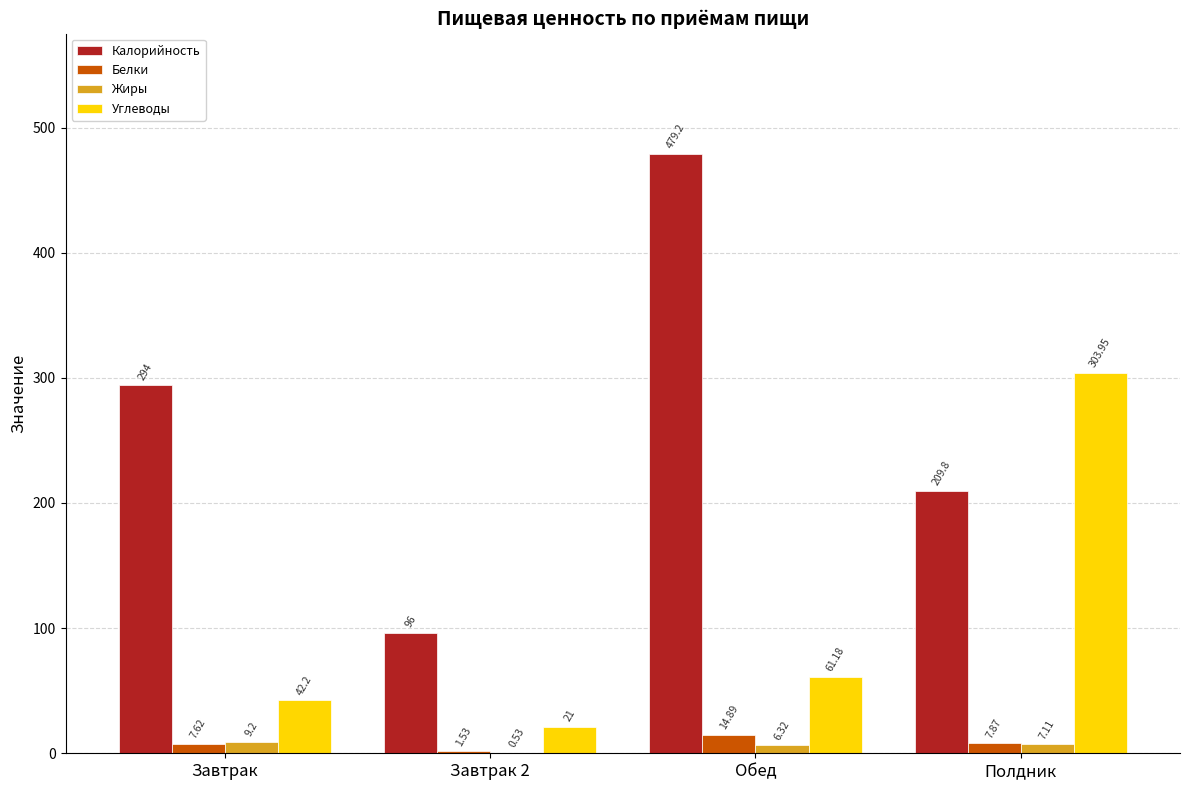

What is the sum of the Калорийность values at Завтрак 2 and Завтрак?

390.0